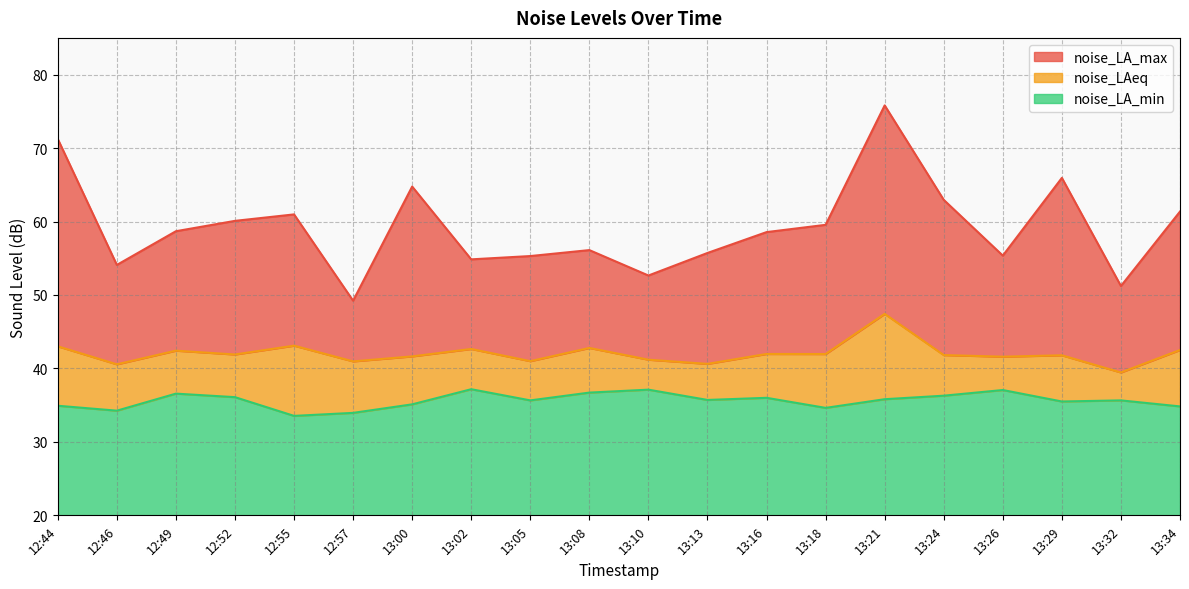

Which has a higher value, 13:00 or 12:57?

13:00